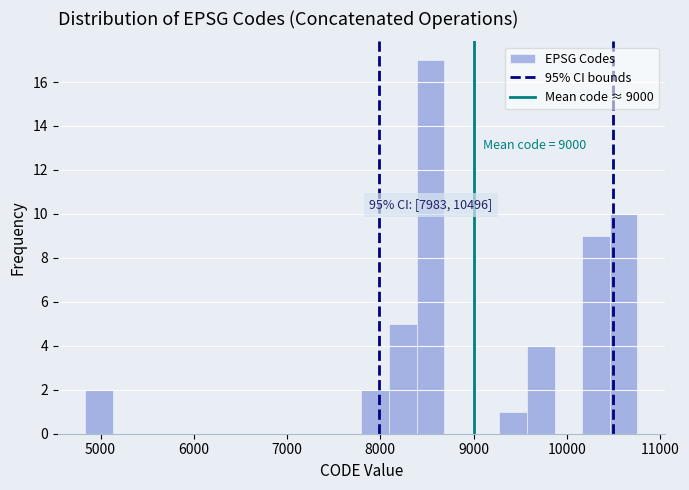

Read against the x-axis, roughly where is the centre of the tallest bar?

8500